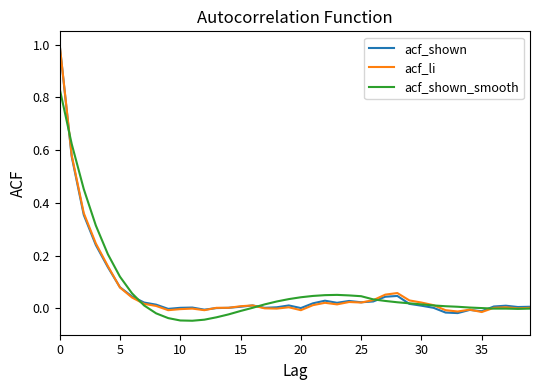

What is the highest value of the acf_shown series?

1.0